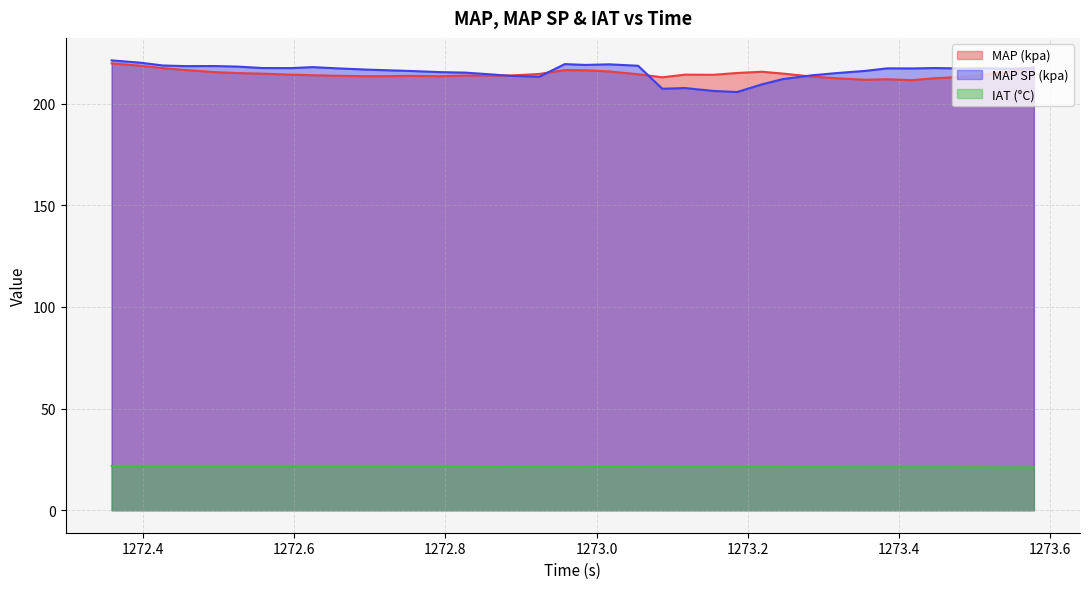

True or false: IAT (°C) and MAP (kpa) intersect in this chart.

False